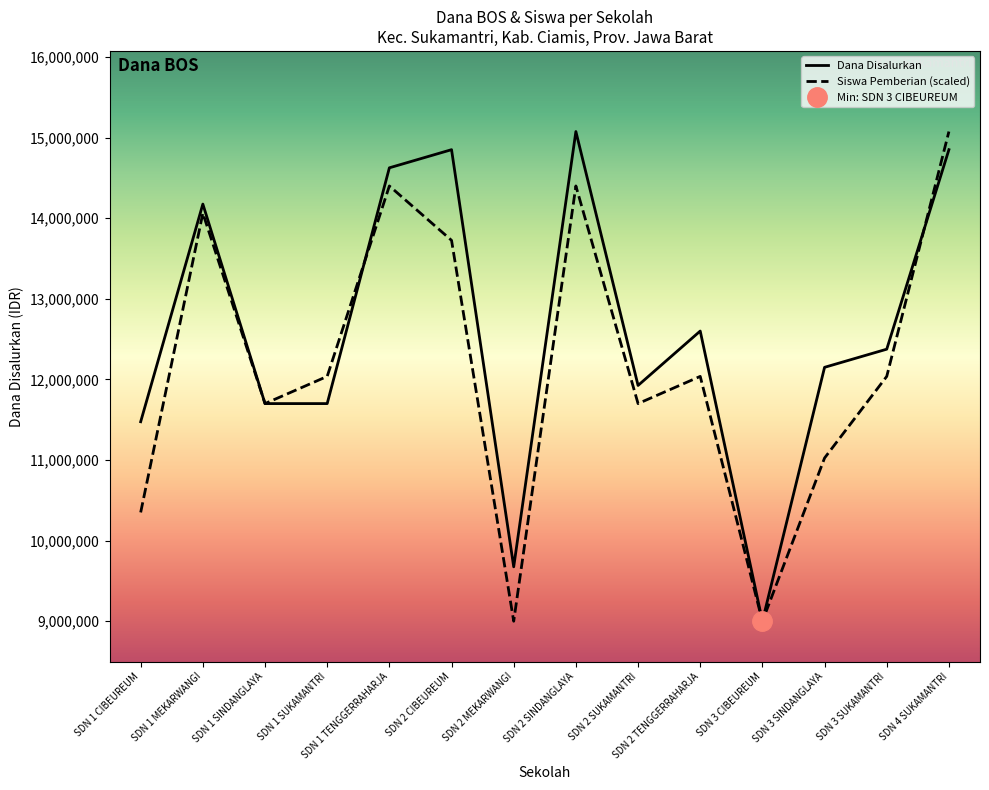

Which series has the widest spread of values?

Dana Disalurkan